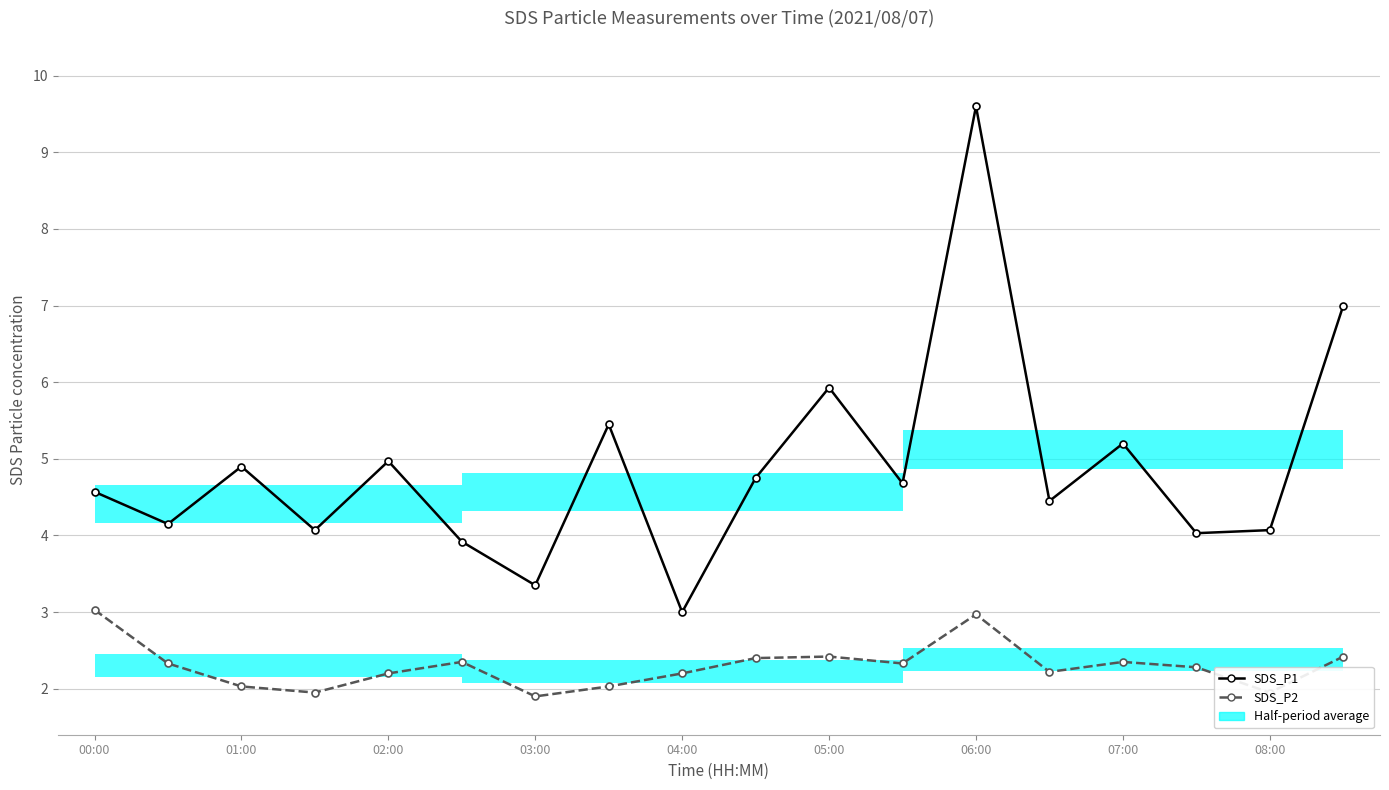

What is the total value across all series at 13?

6.7